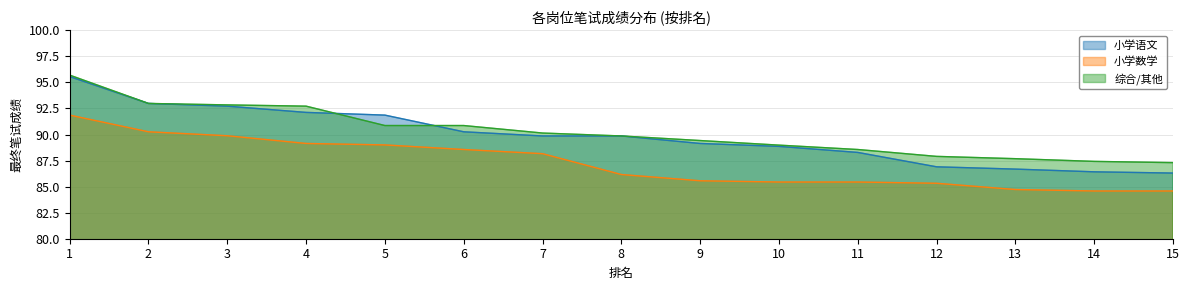

What is the sum of all 小学语文 values?

1347.8